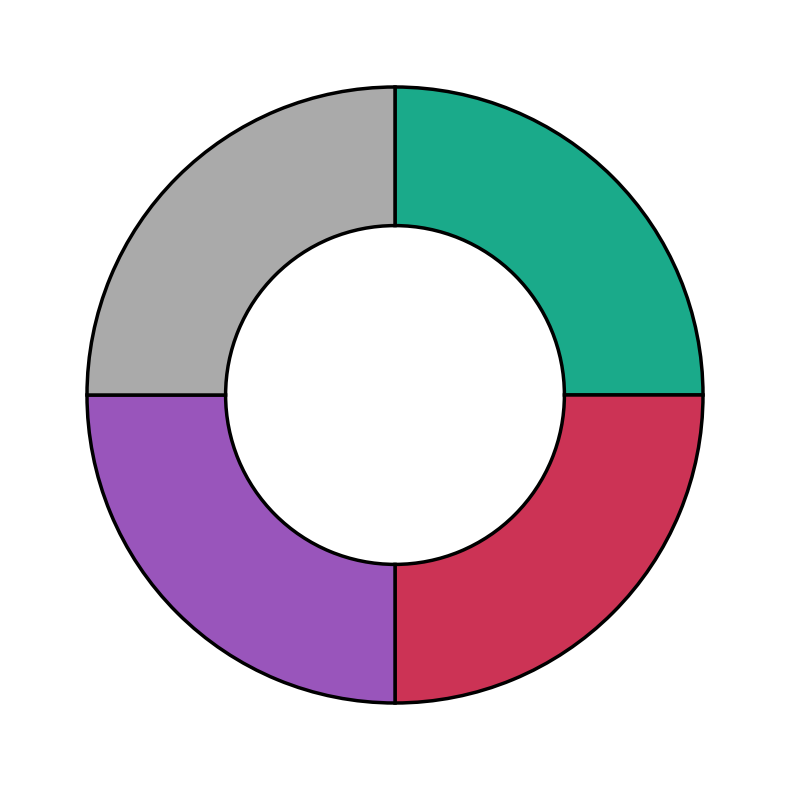

Count the number of slices in the pie.

4